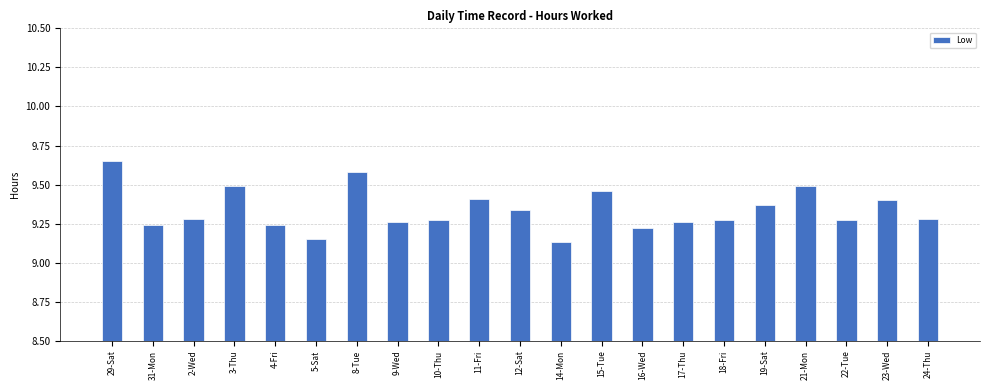

What is the sum of the values at 31-Mon and 16-Wed?

18.5